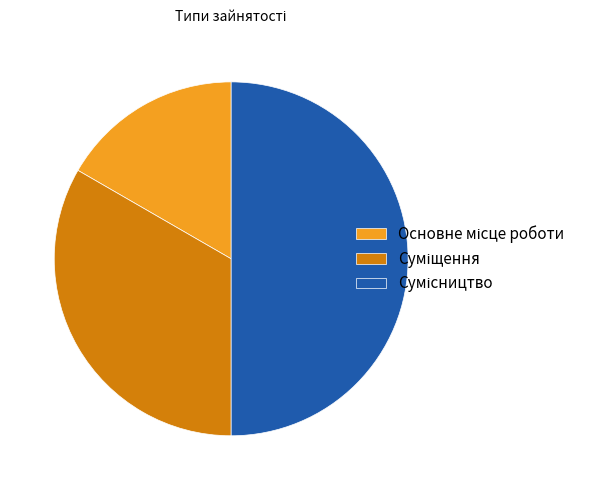

Which category has the biggest portion of the pie?

Сумісництво